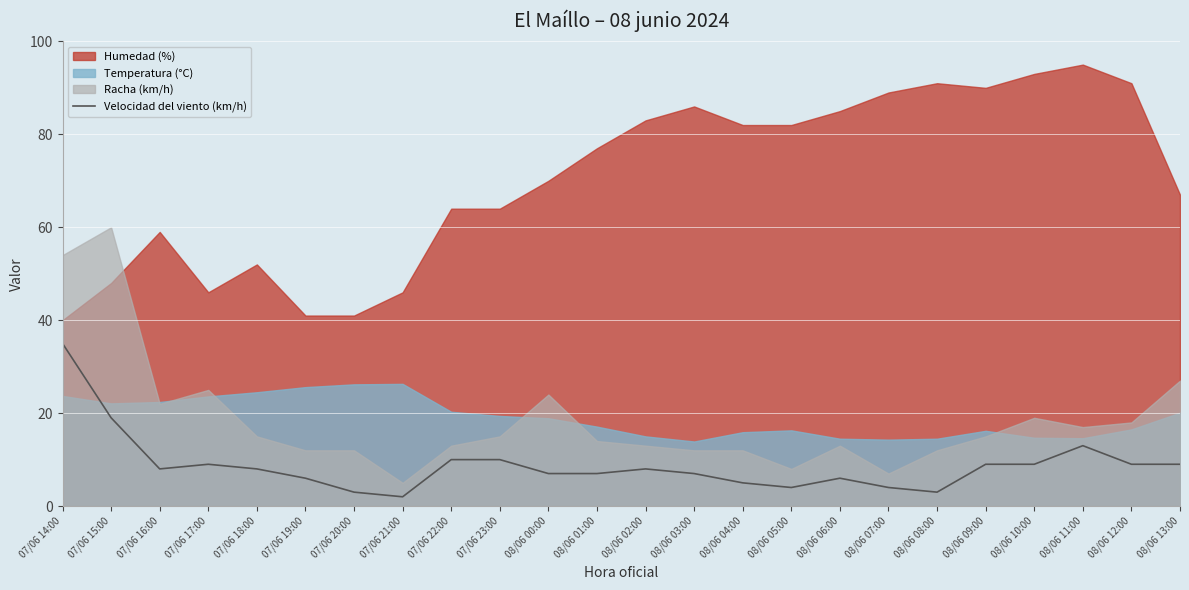

True or false: the data has more than 0 interior local peaks.

True